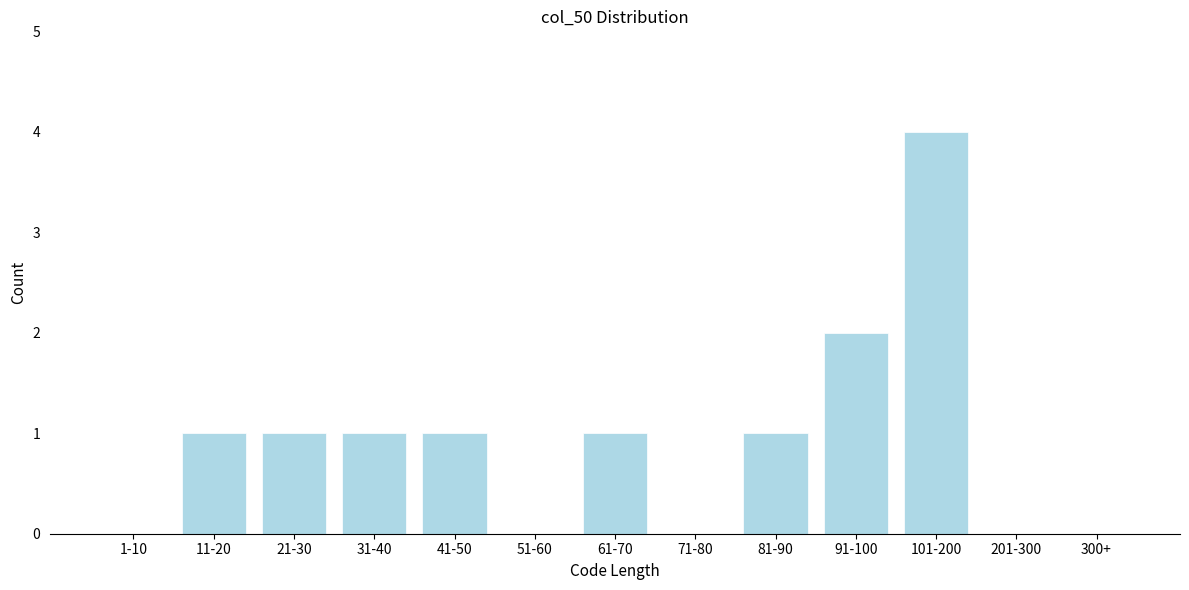

Reading right to left, transcribe all the data shown in this chart.

300+=0	201-300=0	101-200=4	91-100=2	81-90=1	71-80=0	61-70=1	51-60=0	41-50=1	31-40=1	21-30=1	11-20=1	1-10=0